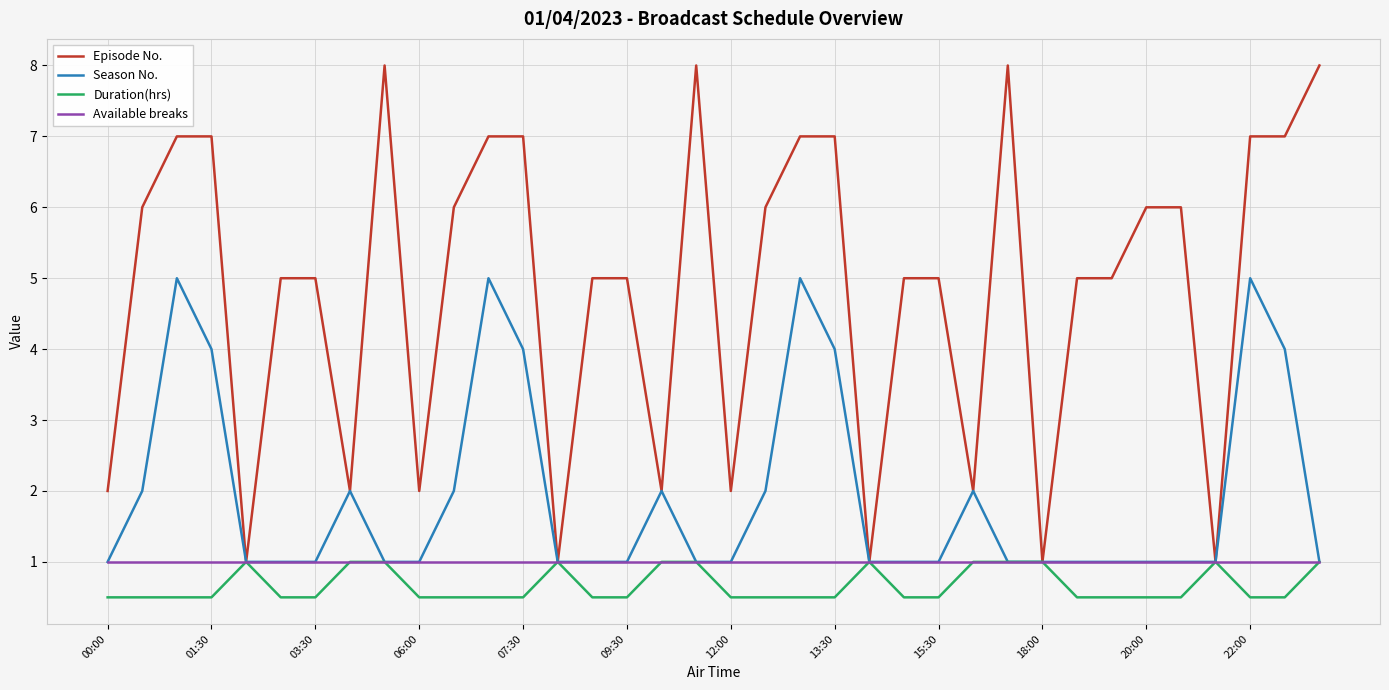

What is the highest value of the Season No. series?

5.0